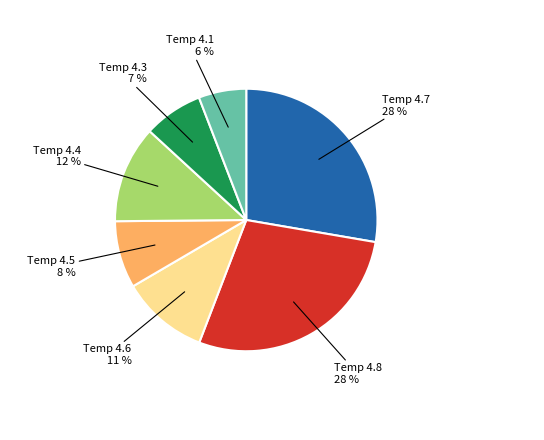

Does any single category account for the majority?

No